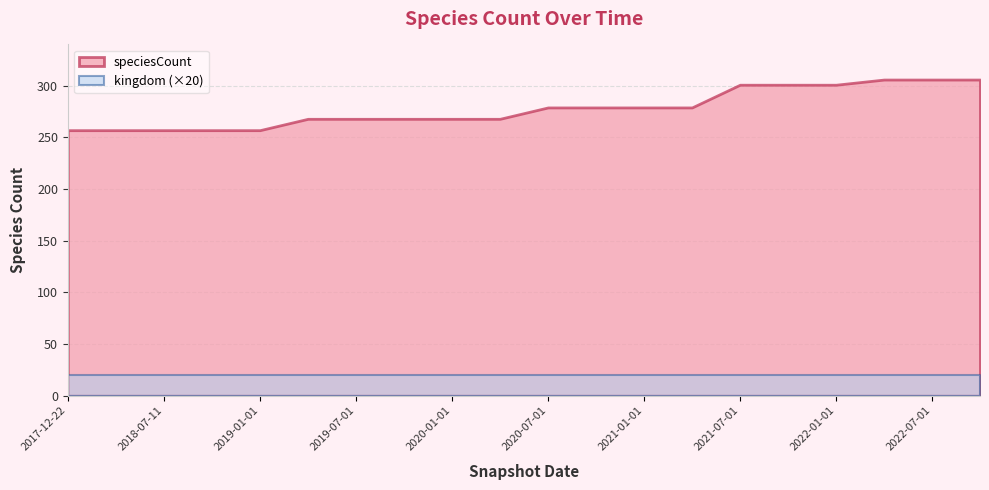

Reading left to right, what are all the values shown in this chart?

speciesCount: 2017-12-22=257	2018-04-09=257	2018-07-11=257	2018-09-28=257	2019-01-01=257	2019-04-06=268	2019-07-01=268	2019-10-09=268	2020-01-01=268	2020-04-01=268	2020-07-01=279	2020-10-01=279	2021-01-01=279	2021-04-01=279	2021-07-01=301	2021-10-01=301	2022-01-01=301	2022-04-01=306	2022-07-01=306	2022-10-01=306
kingdom: 2017-12-22=1	2018-04-09=1	2018-07-11=1	2018-09-28=1	2019-01-01=1	2019-04-06=1	2019-07-01=1	2019-10-09=1	2020-01-01=1	2020-04-01=1	2020-07-01=1	2020-10-01=1	2021-01-01=1	2021-04-01=1	2021-07-01=1	2021-10-01=1	2022-01-01=1	2022-04-01=1	2022-07-01=1	2022-10-01=1